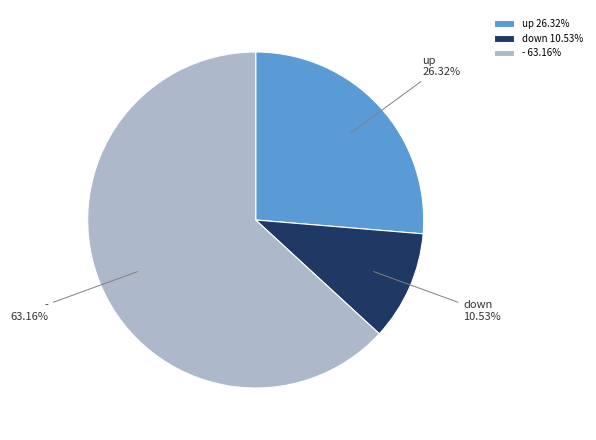

Which category accounts for the majority?

-